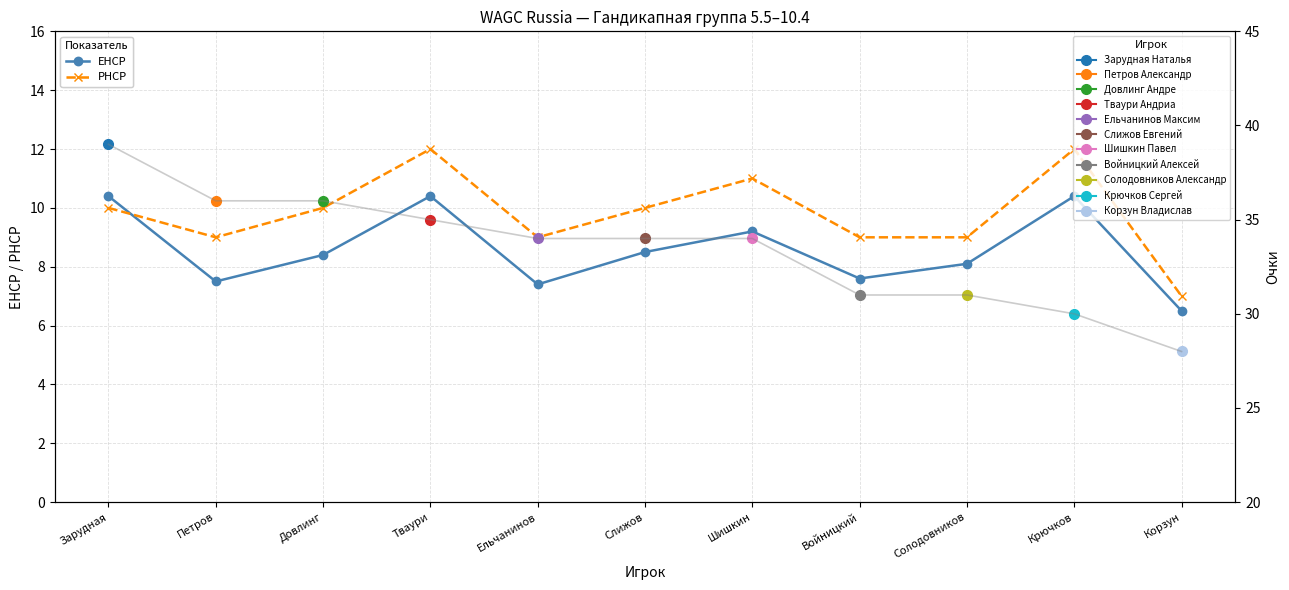

List the series in order of their overall mean, highest first.

PHCP, EHCP